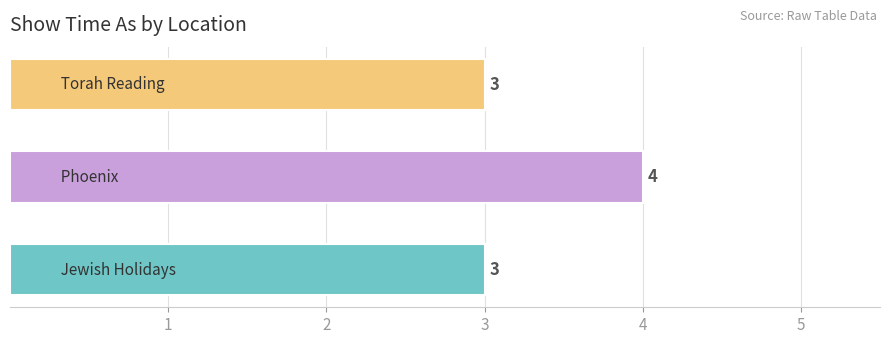

How many values are between 3 and 4?

3